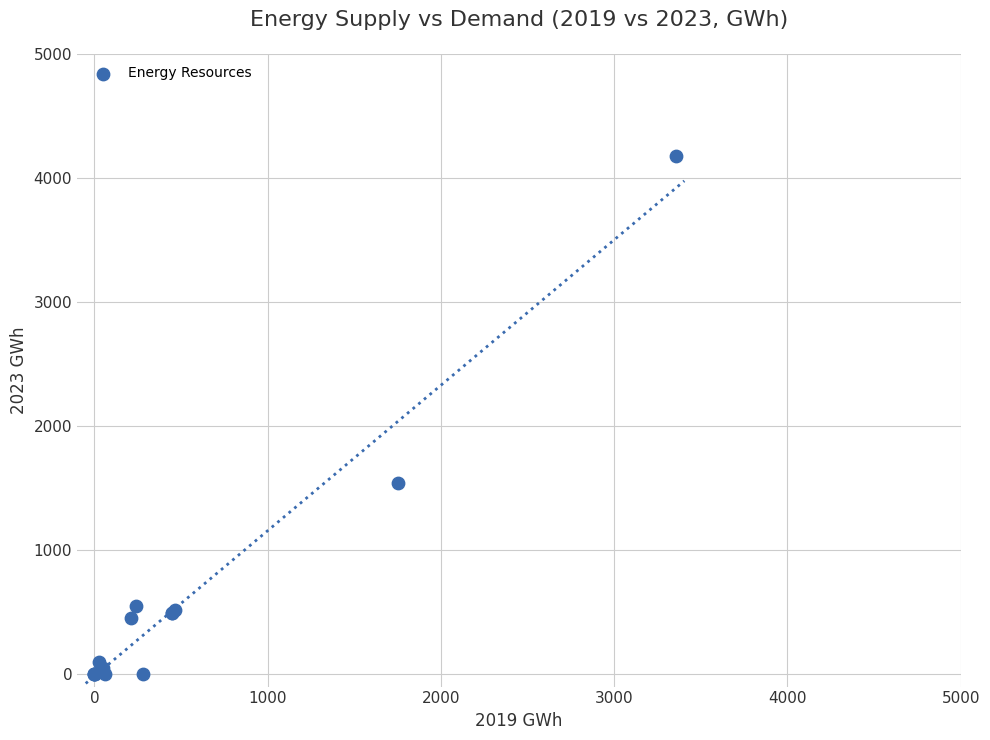

What Y value in the scatter plot is closest to 2086?

1540.8